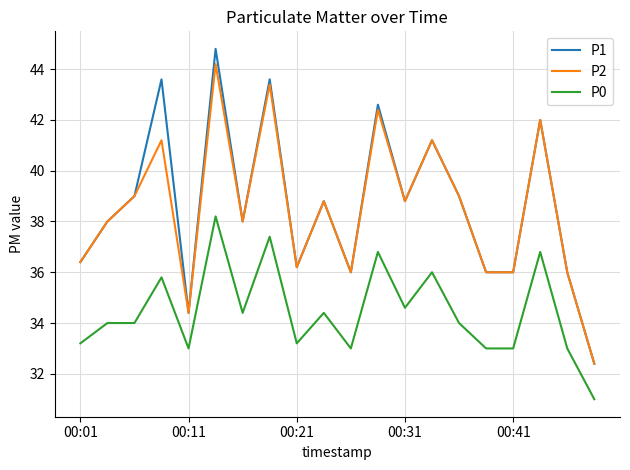

Which series has the widest spread of values?

P1